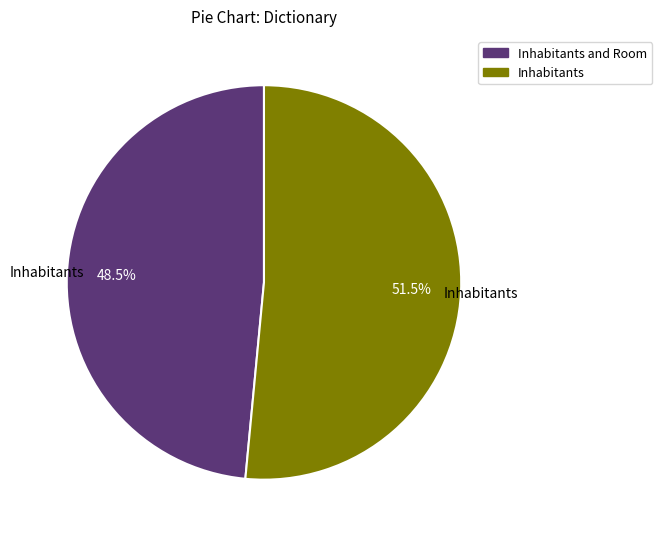

How many segments does this pie chart have?

2